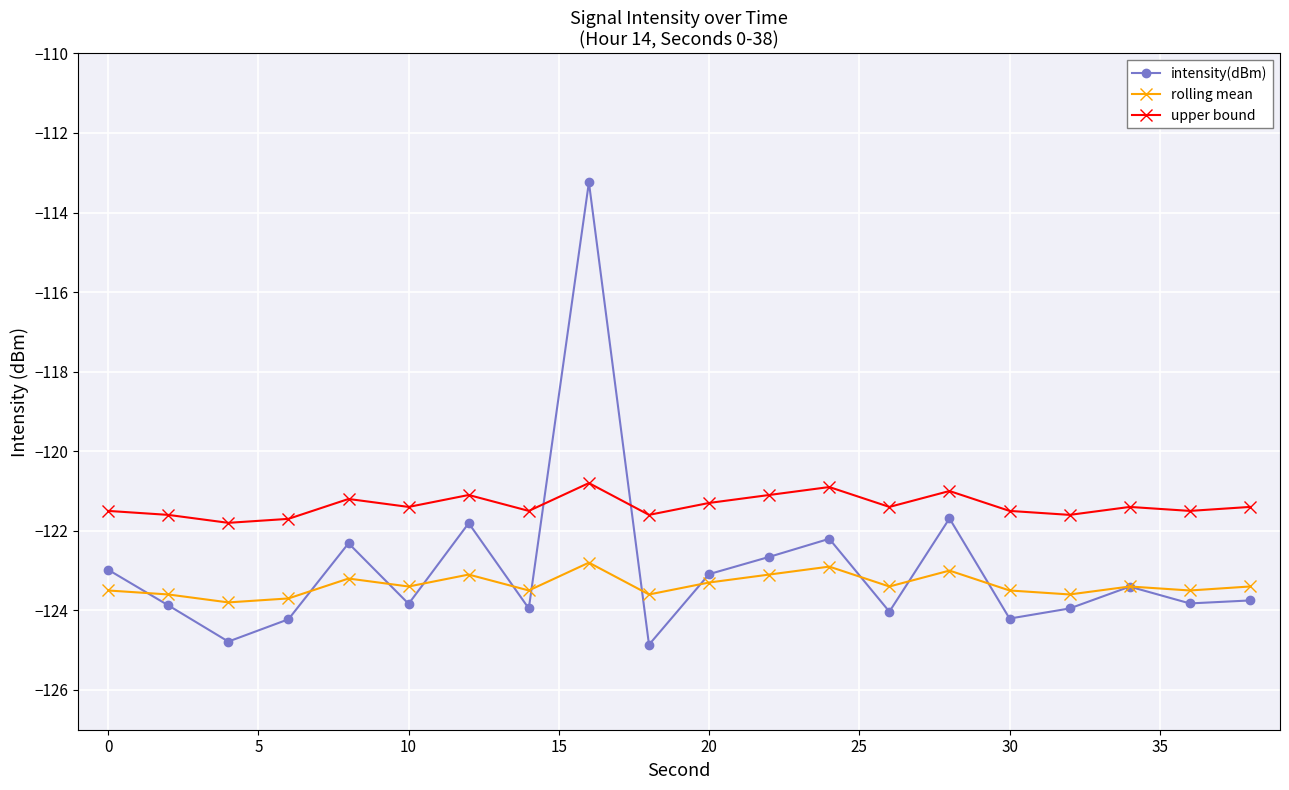

After their last crossing, which series has the higher values: upper bound or intensity(dBm)?

upper bound